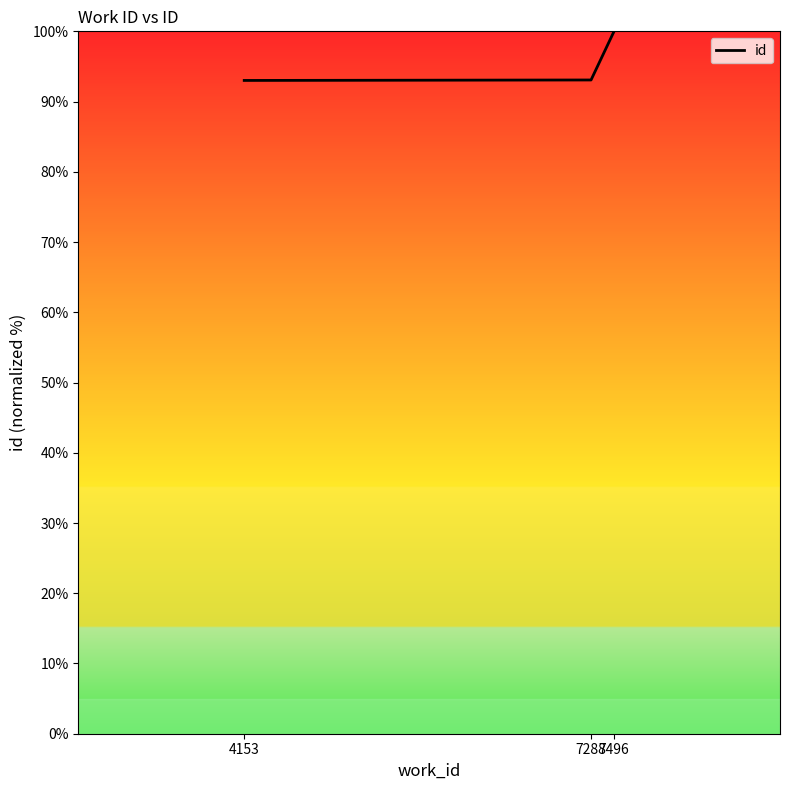

True or false: the data shows 93.1 at 7288.

True